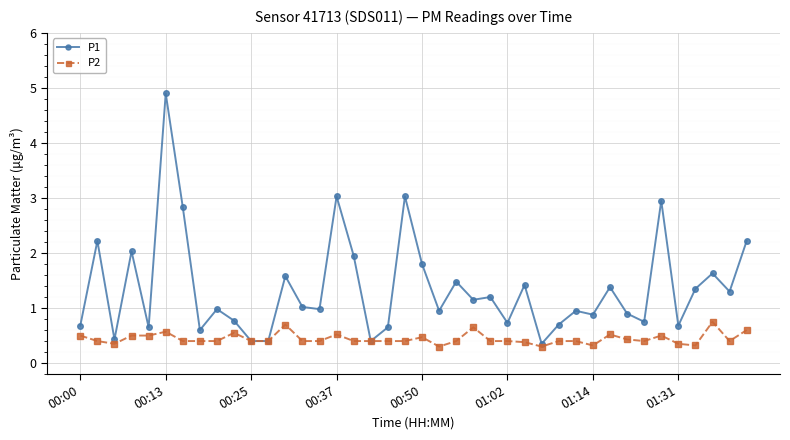

Rank the series by their maximum value, from lowest to highest.

P2, P1